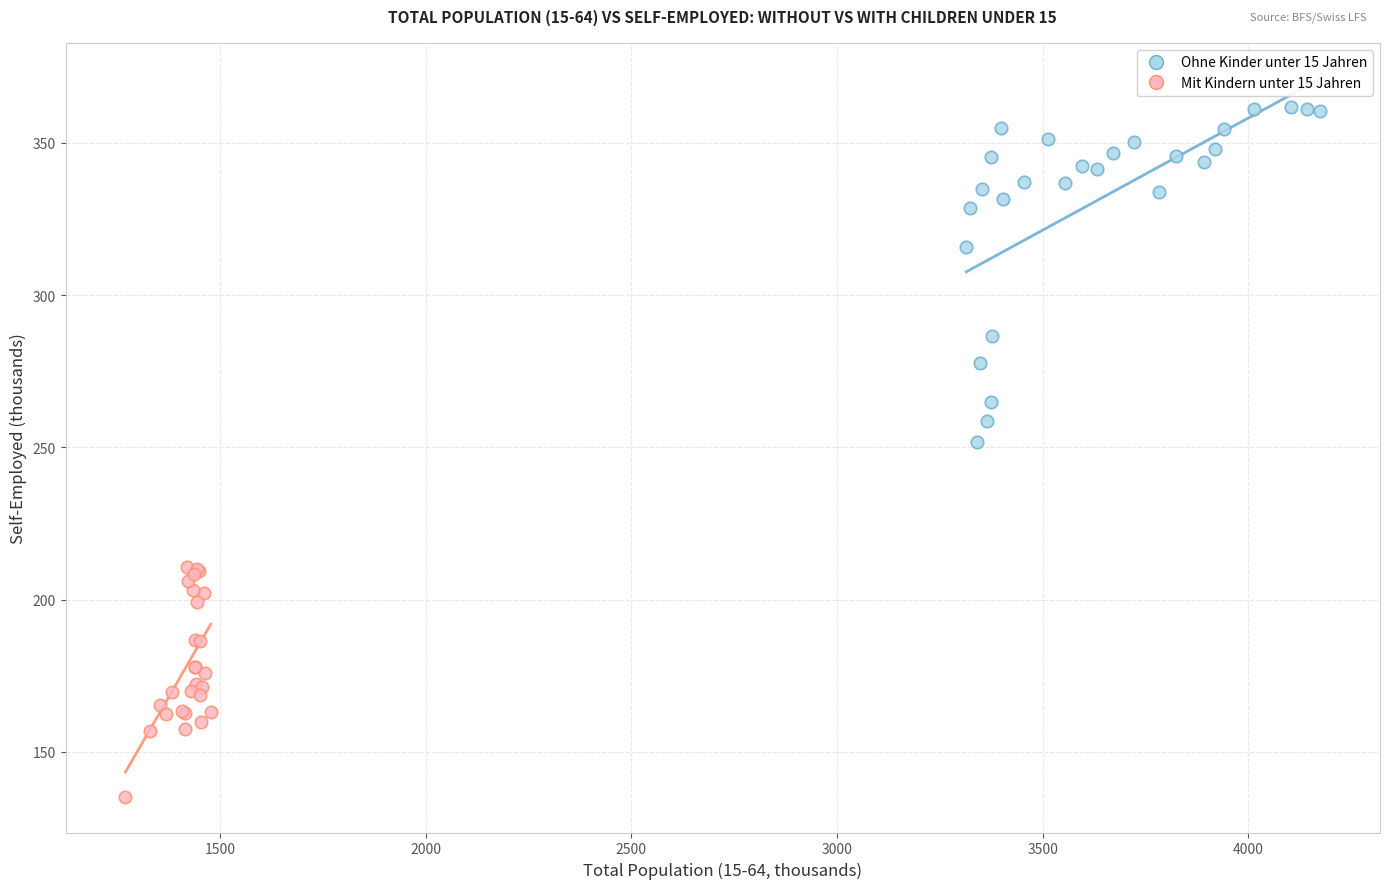

Which series has the largest Y range (max minus min)?

Ohne Kinder unter 15 Jahren